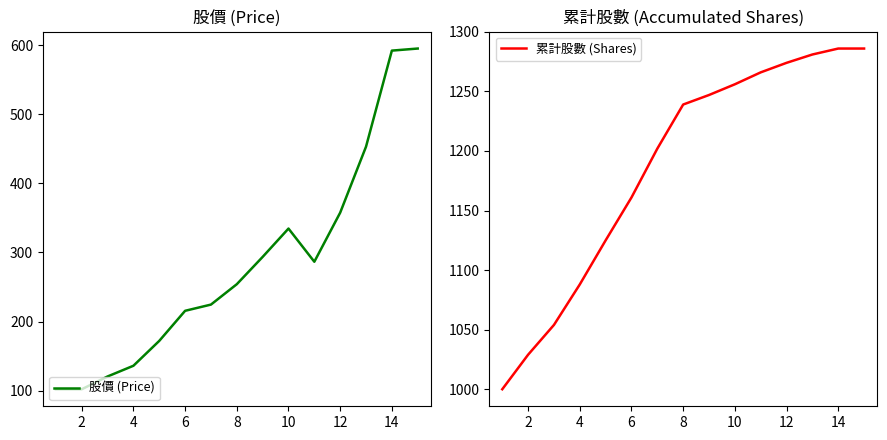

Is it true that 股價 (Price) equals 592.0 at 14?

True